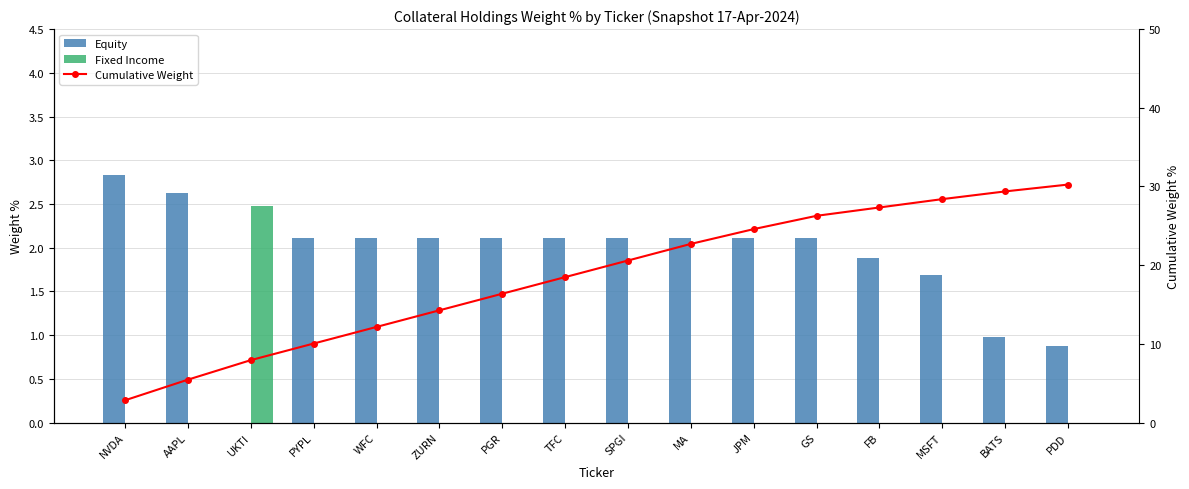

Count the number of categories in the chart.

16